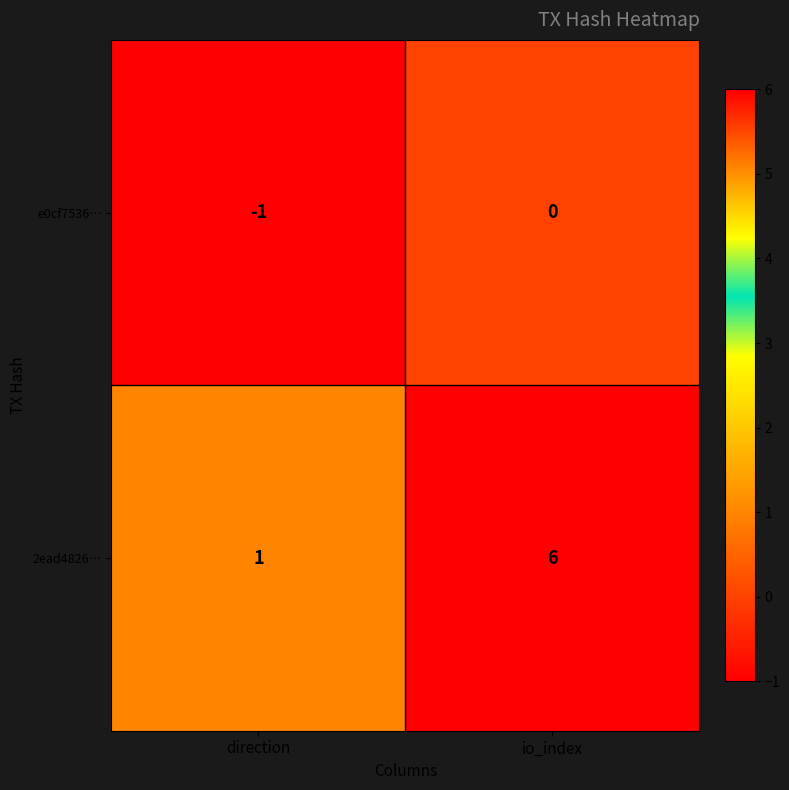

What is the greatest value displayed?

6